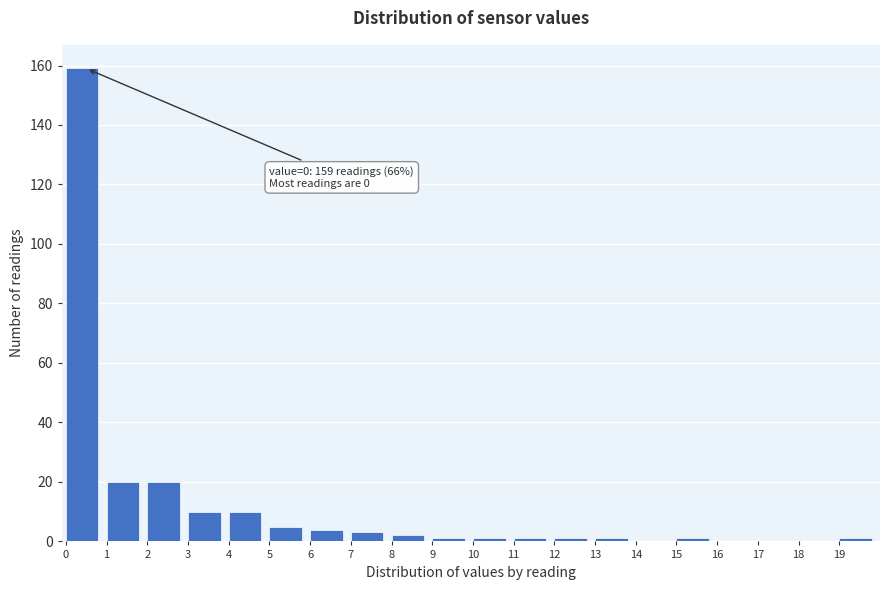

Which range on the x-axis has the tallest bar?

0 to 1